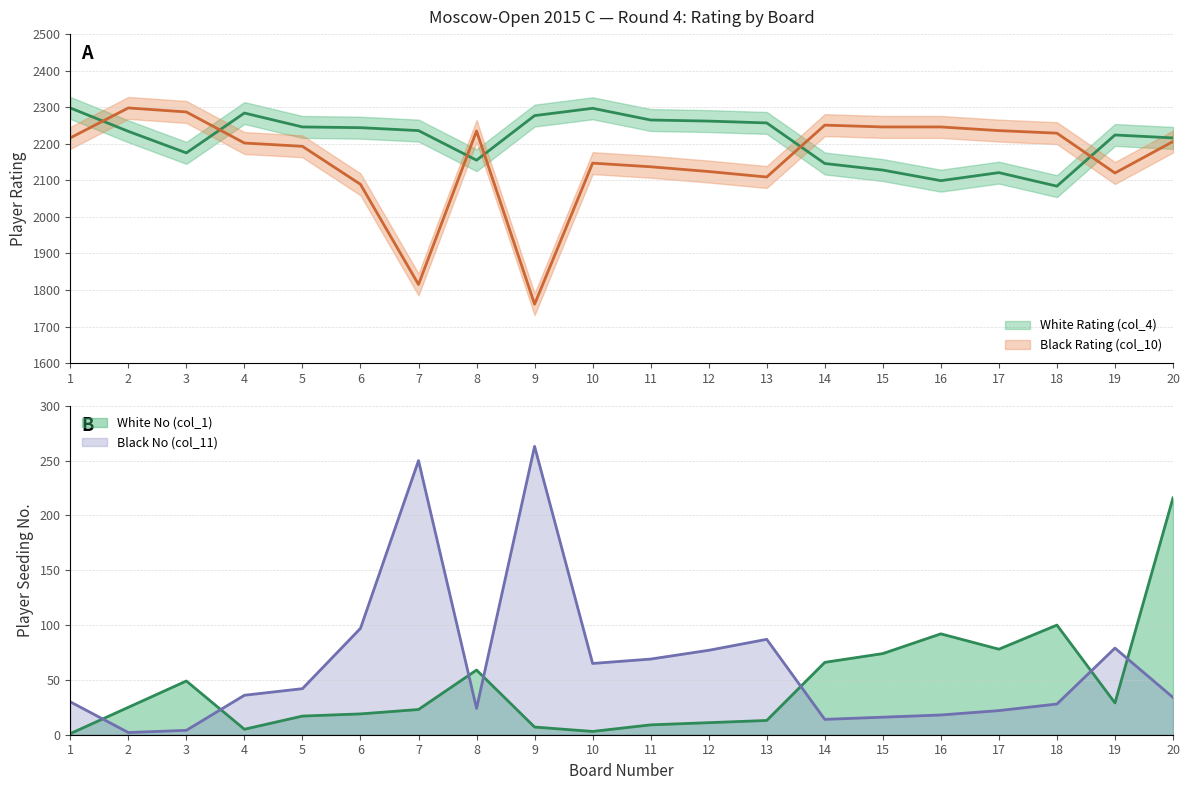

Is it true that Black No (col_11) equals 97 at 6?

True